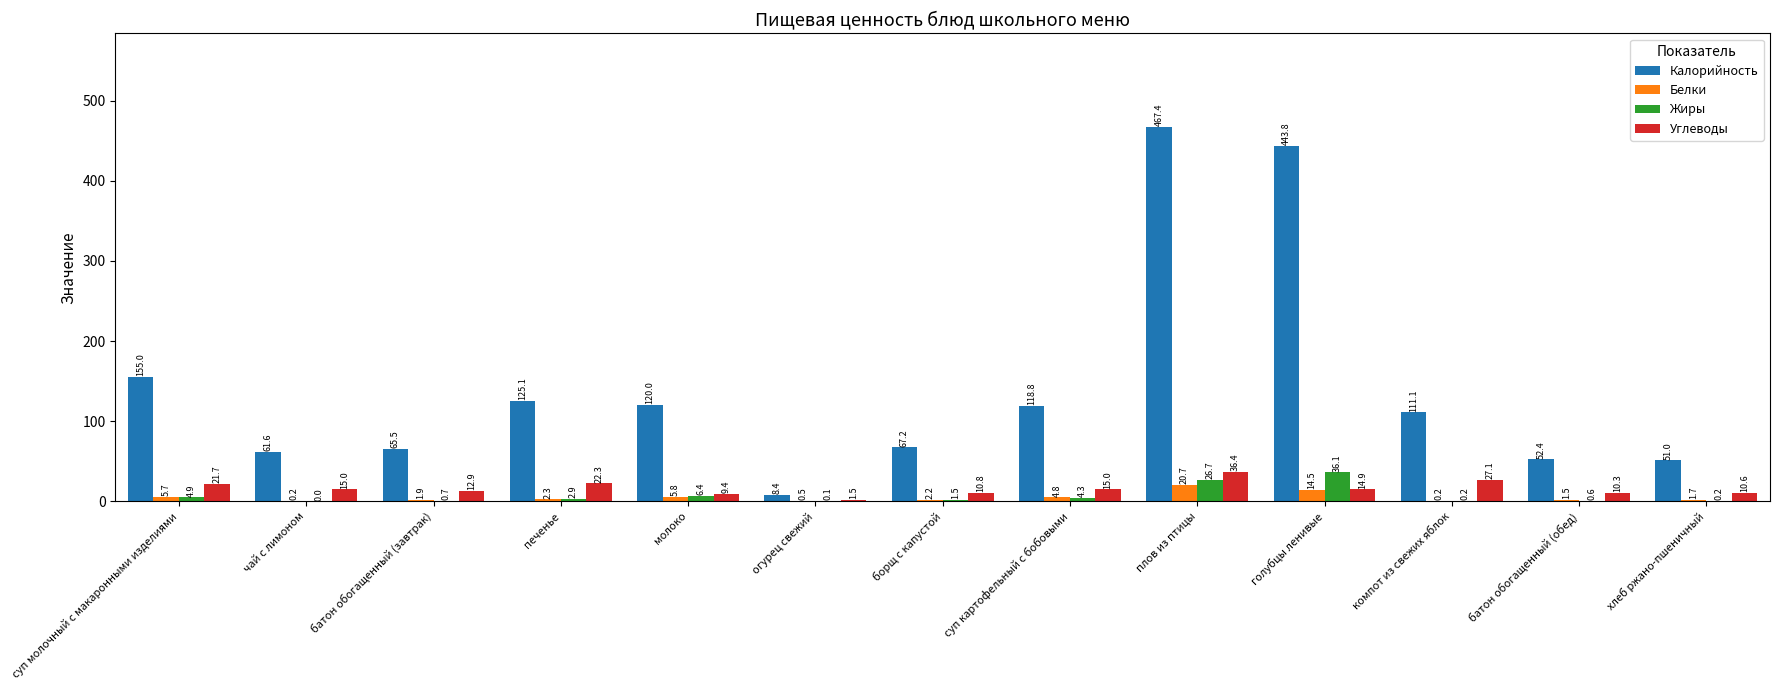

What value does the Жиры series have at голубцы ленивые?

36.1